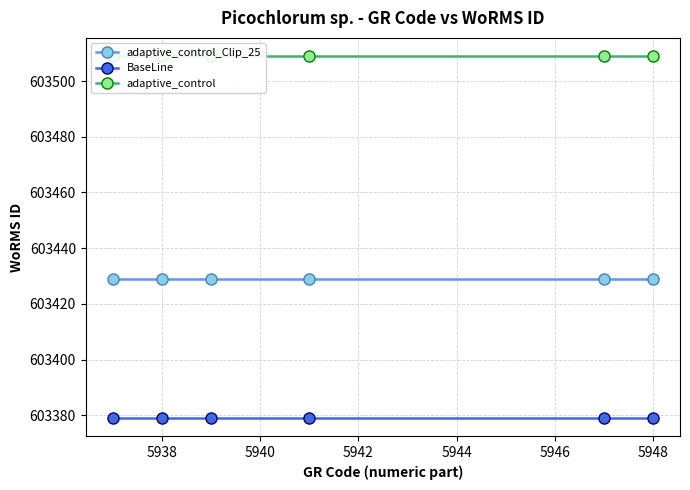

True or false: adaptive_control and adaptive_control_Clip_25 cross at least once.

False